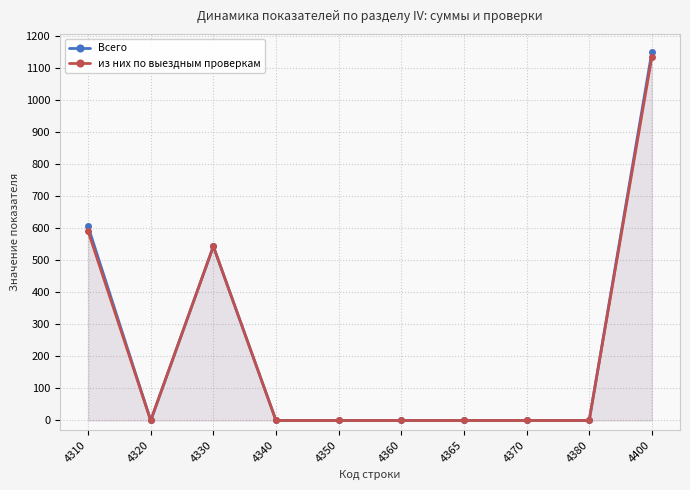

Reading right to left, list all the values displayed in this chart.

Всего: 1150	0	0	0	0	0	0	544	0	606
из них по выездным проверкам: 1135	0	0	0	0	0	0	544	0	591